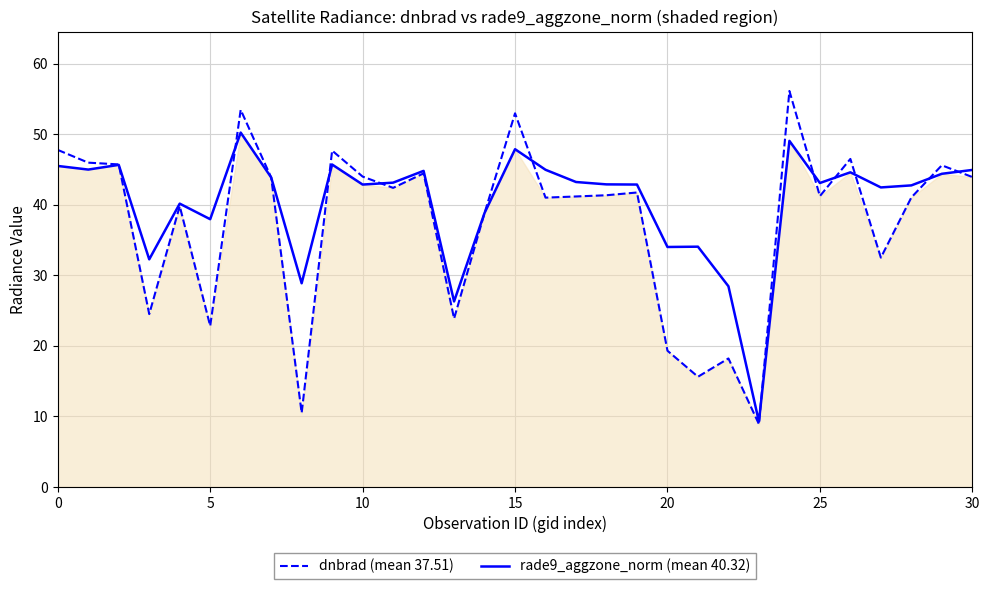

Which series has the largest total across all categories?

rade9_aggzone_norm (mean 40.32)